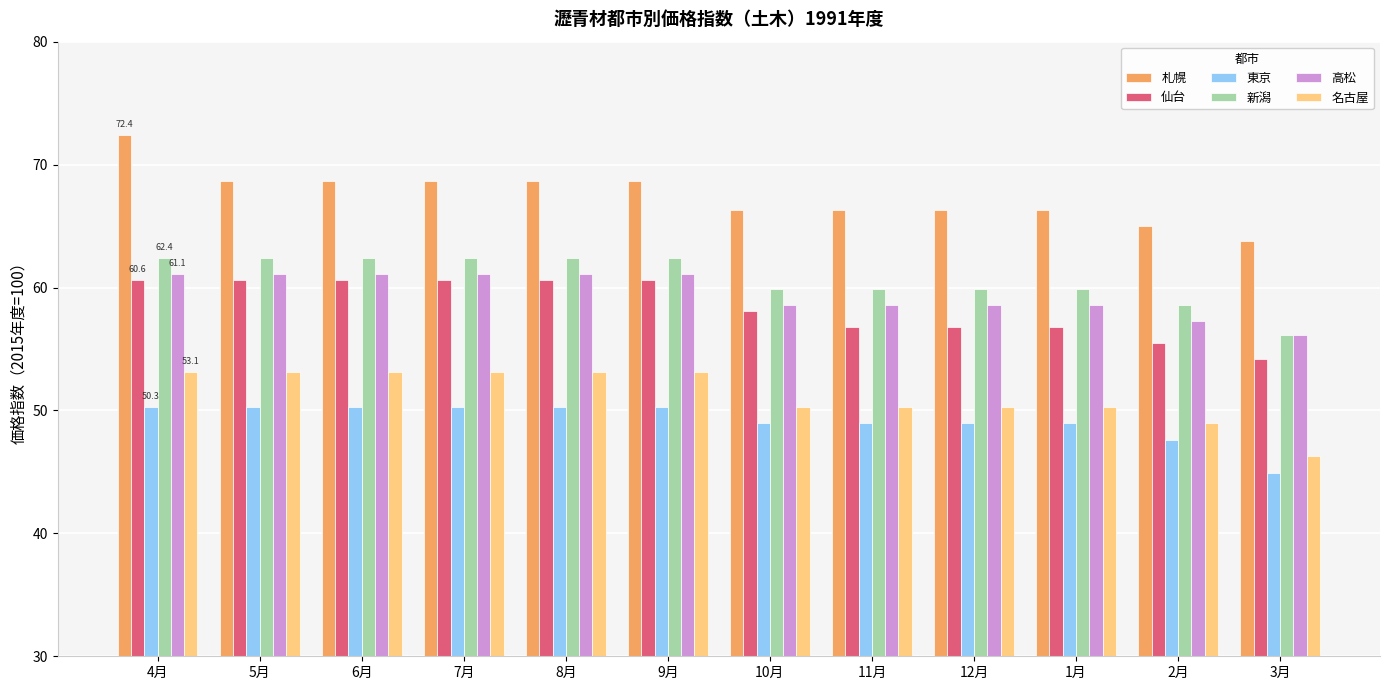

What is the sum of the 札幌 values at 9月 and 10月?

135.0